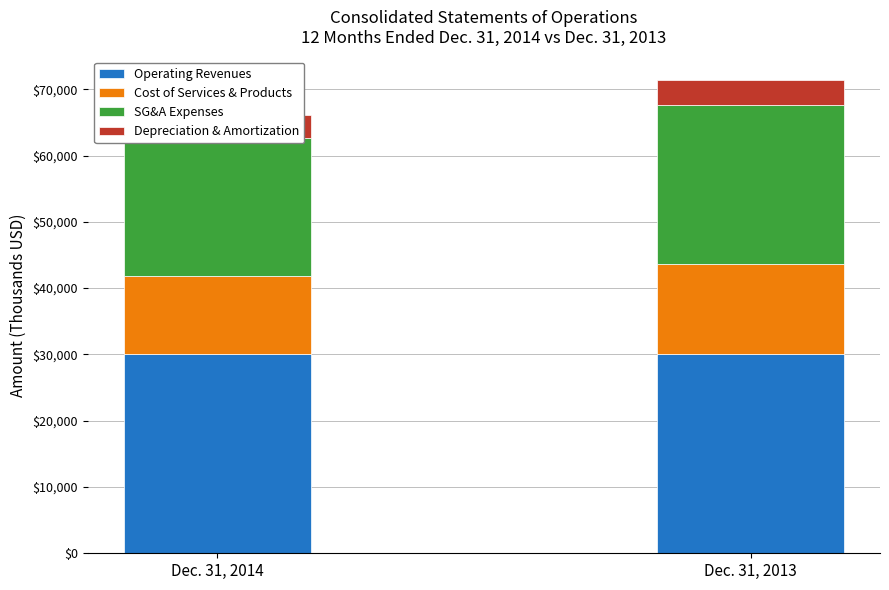

What is the total value across all series at Dec. 31, 2013?

71371